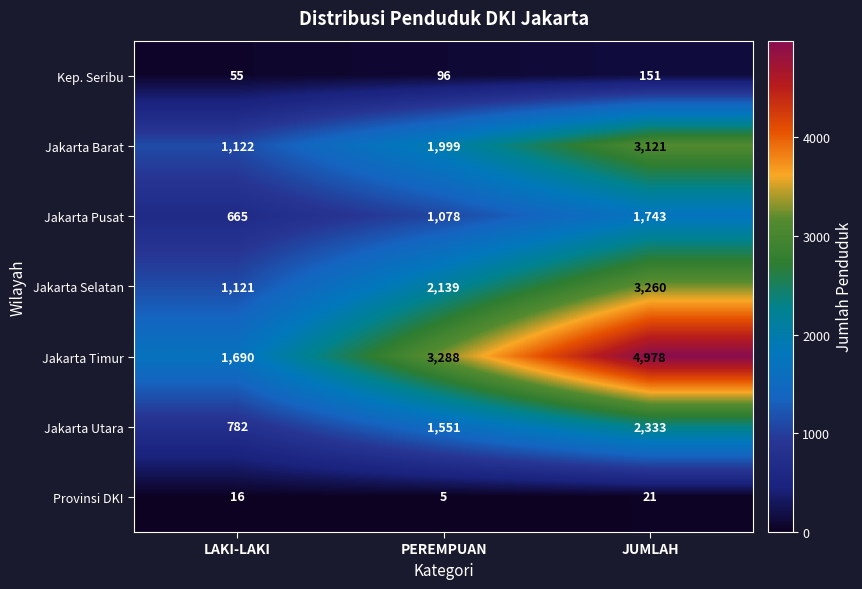

How many series are shown in this chart?

7